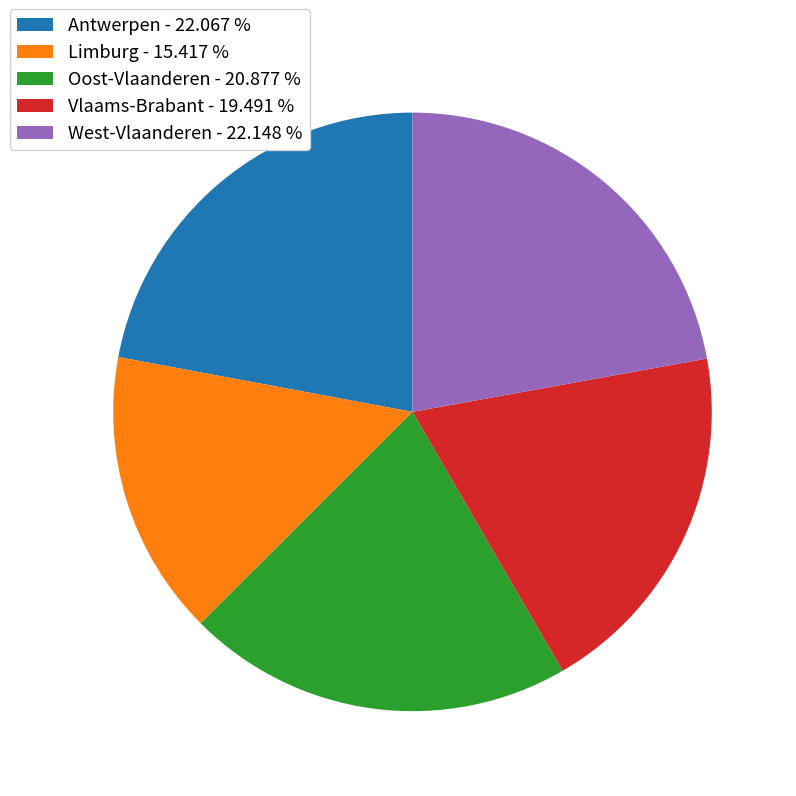

Do Limburg - 15.417 % and Oost-Vlaanderen - 20.877 % together represent more than half of the pie?

No